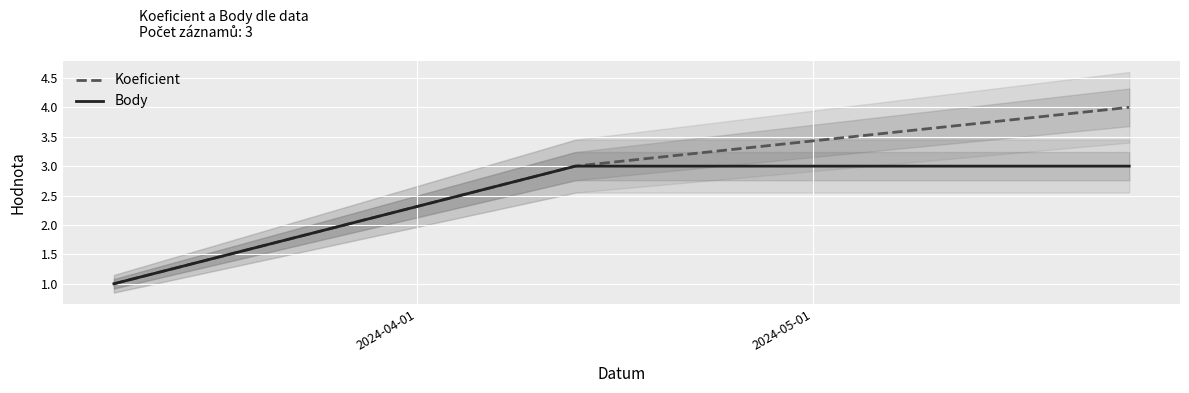

What are all the series names shown in the legend?

Koeficient, Body